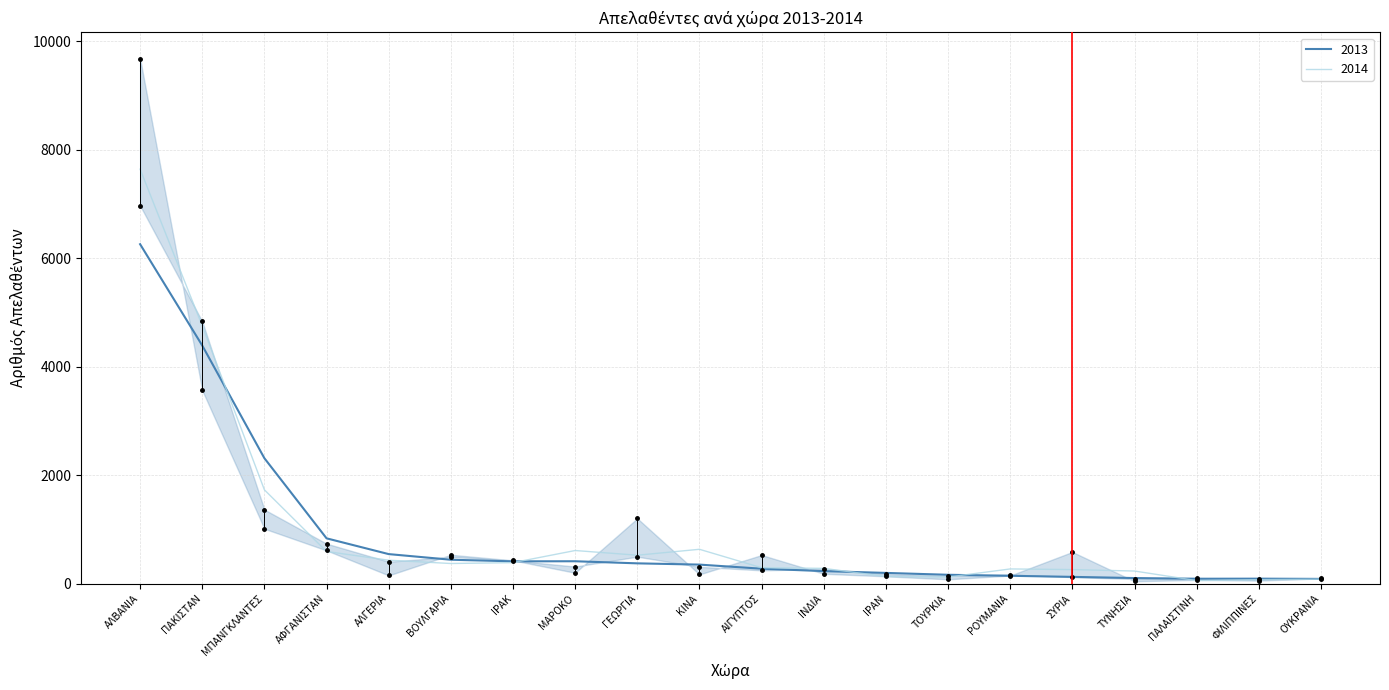

Where does the data first go above 371?

ΑΛΒΑΝΙΑ